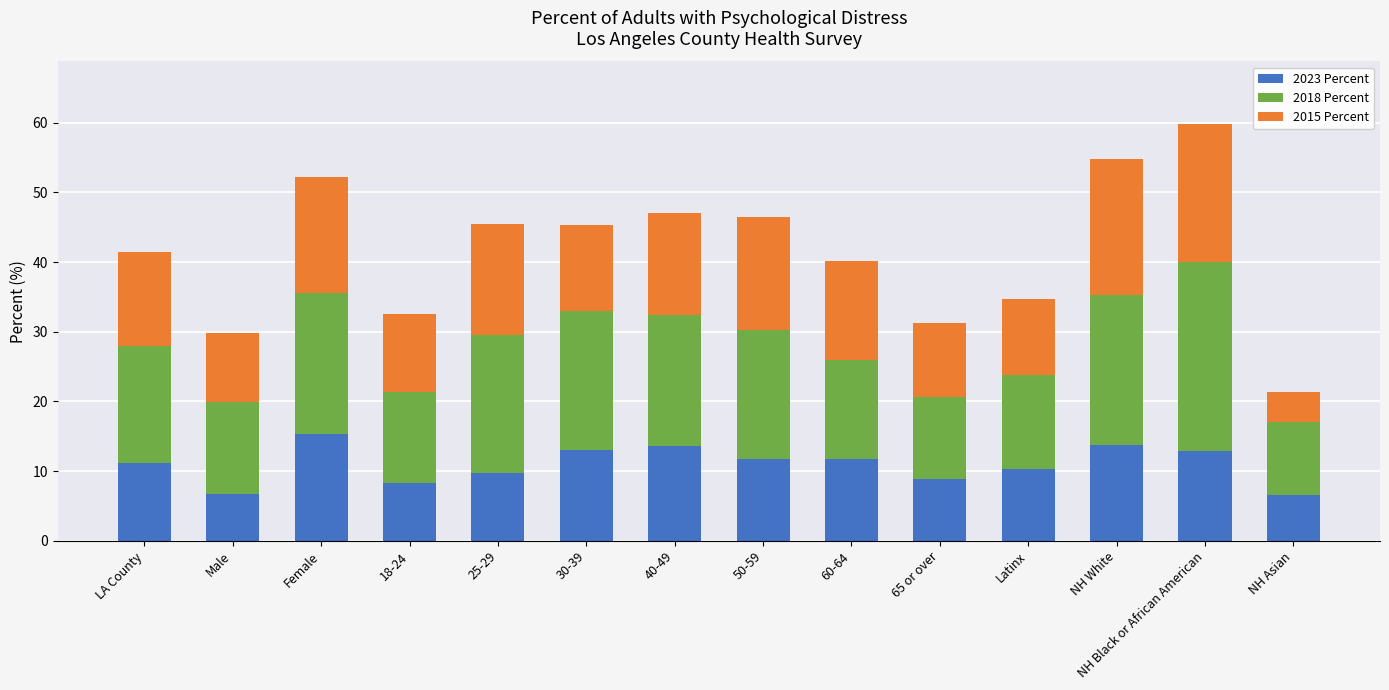

At which category is the sum across all series the highest?

NH Black or African American